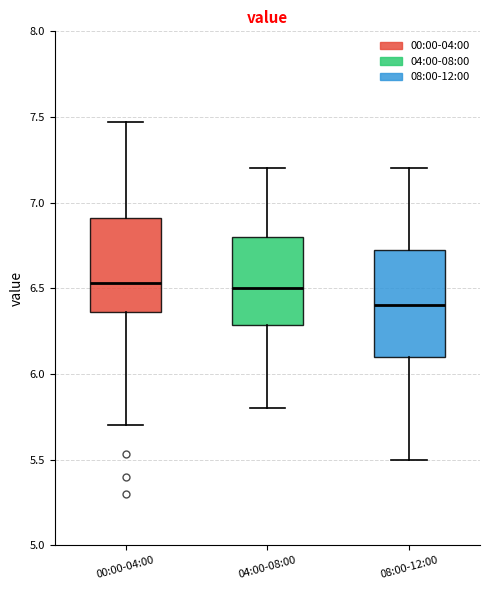

Reading left to right, read every box against the y-axis: the position of its median line, the range the box covers, and the ends of its whiskers. The values are not printed on the chart, so give them approximately, as read against the axis.

00:00-04:00: median 6.55, box 6.35 to 6.90, whiskers 5.70 to 7.45
04:00-08:00: median 6.50, box 6.30 to 6.80, whiskers 5.80 to 7.20
08:00-12:00: median 6.40, box 6.10 to 6.75, whiskers 5.50 to 7.20